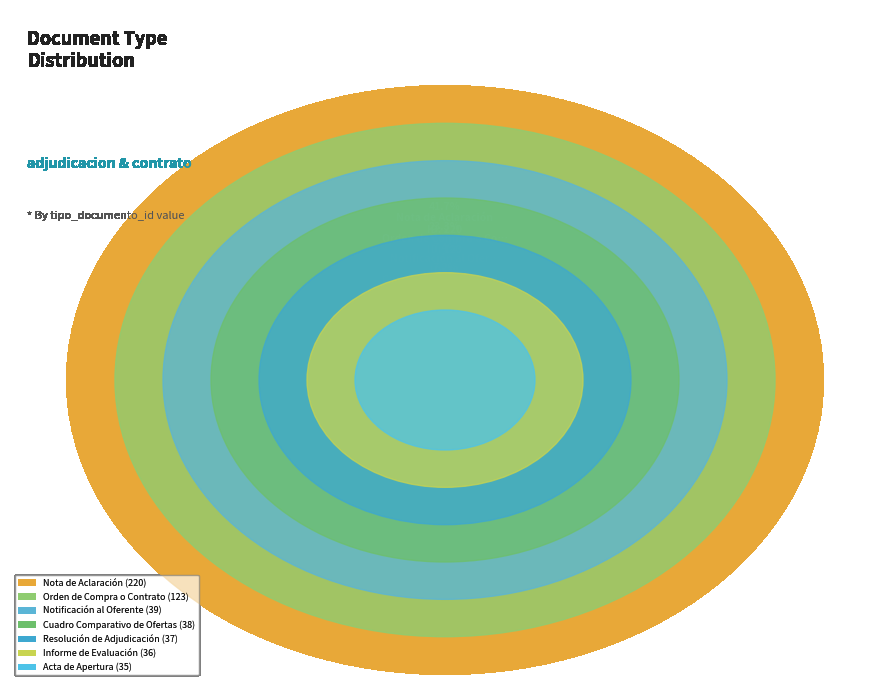

What is the smallest slice in the pie chart?

Acta de Apertura